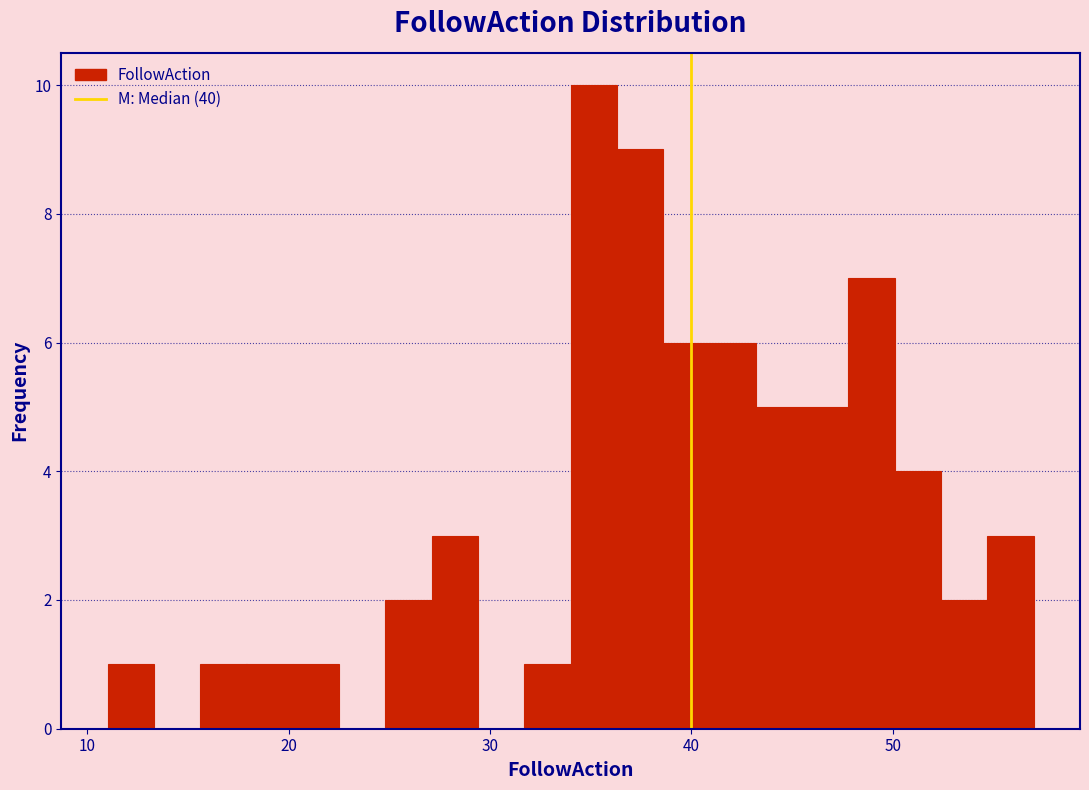

Read against the x-axis, roughly where is the centre of the tallest bar?

35